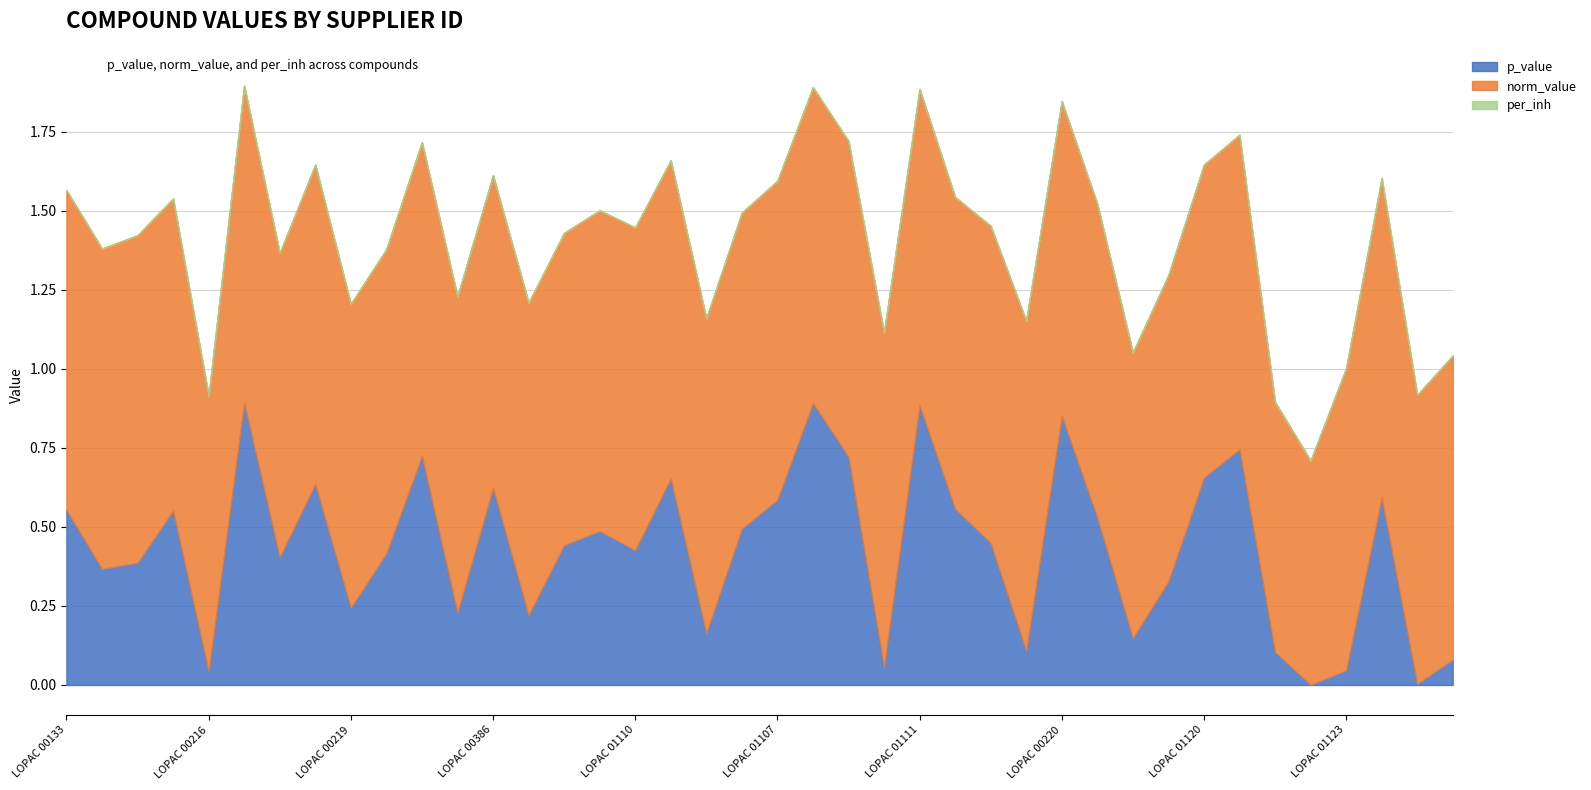

True or false: norm_value and p_value cross at least once.

False